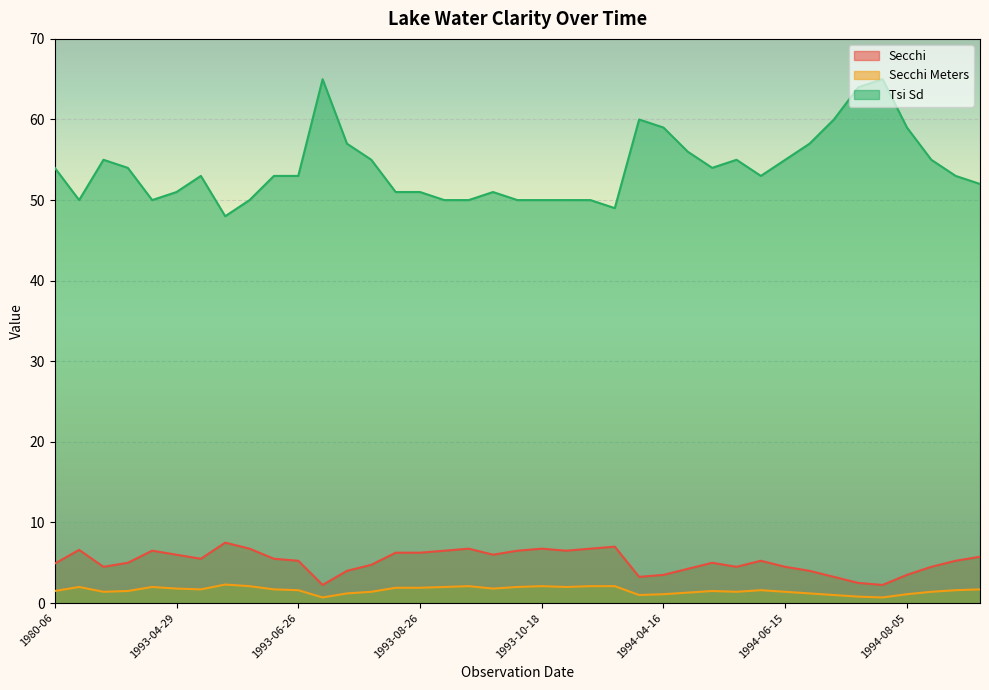

Rank the series at 1993-08-15 from highest to lowest value.

Tsi Sd, Secchi, Secchi Meters